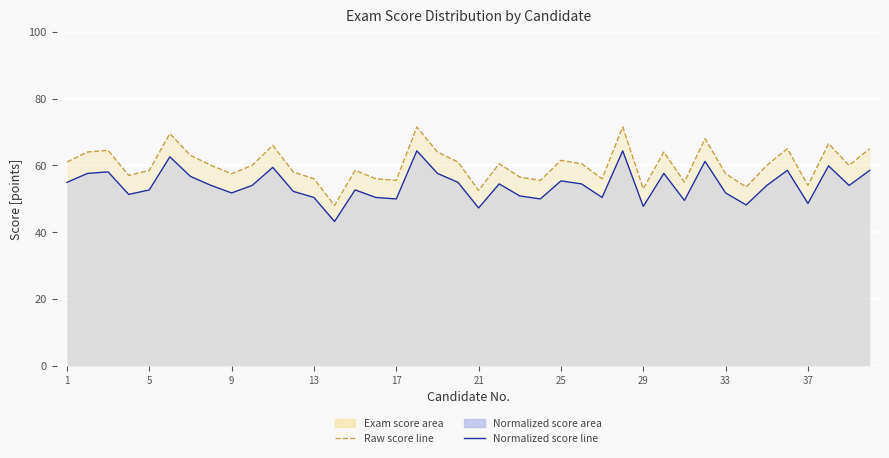

At how many categories does at least one series exceed 66?

5